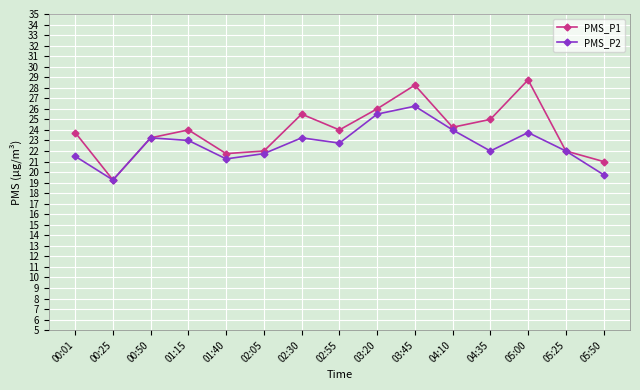

What is the label of the 13th point from the right?

00:50